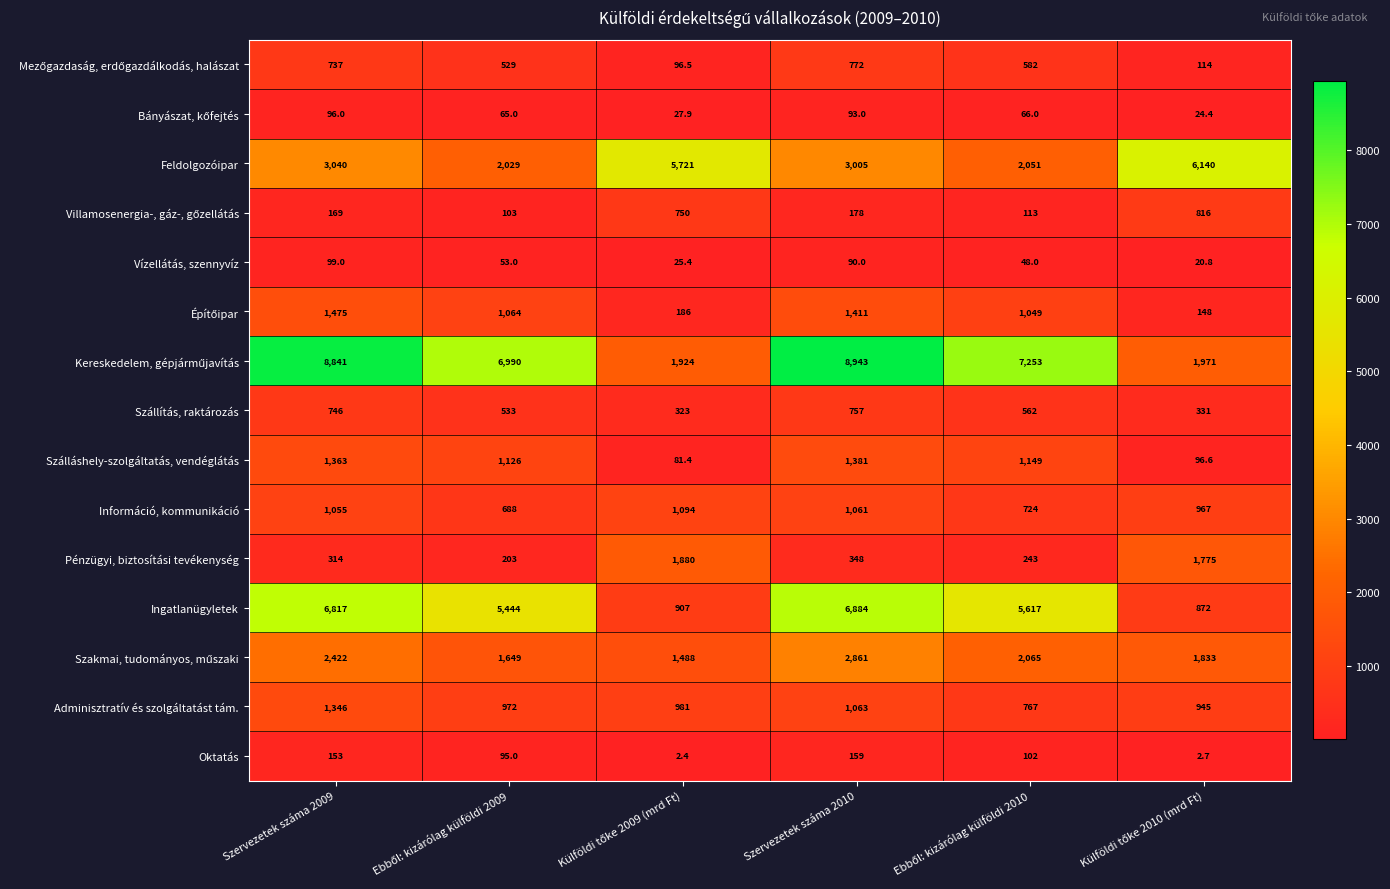

Is it true that Vízellátás, szennyvíz equals 25.5 at Szervezetek száma 2009?

False